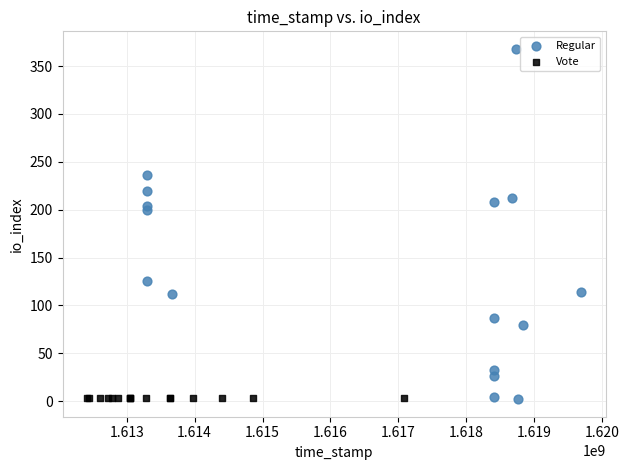

Which series reaches the maximum Y coordinate?

Regular